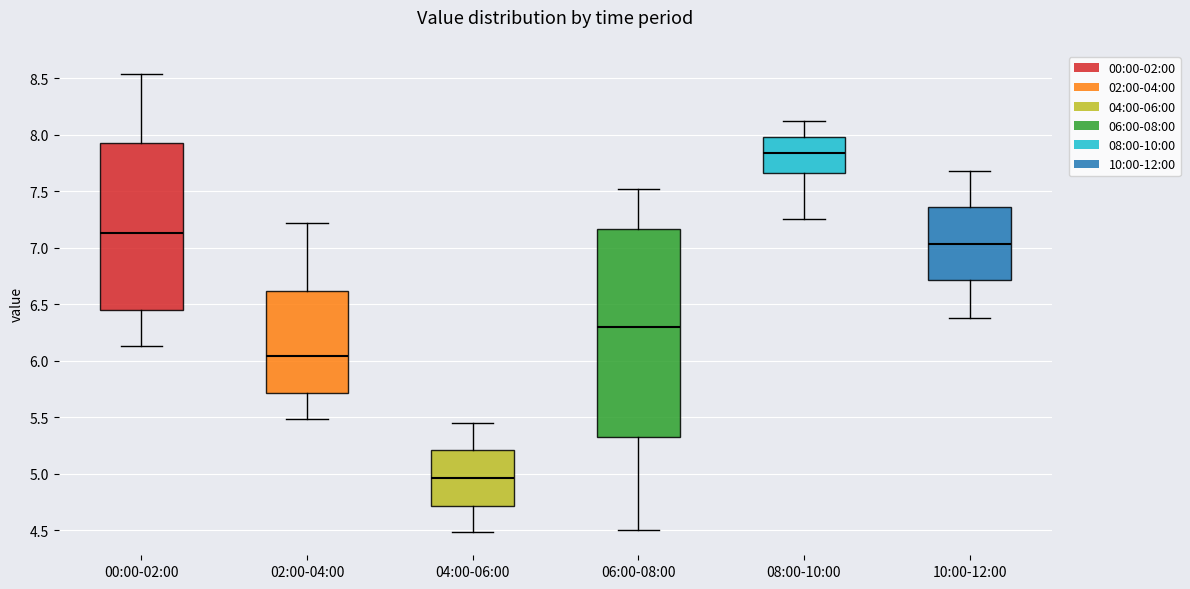

Which box has the lowest median line?

04:00-06:00